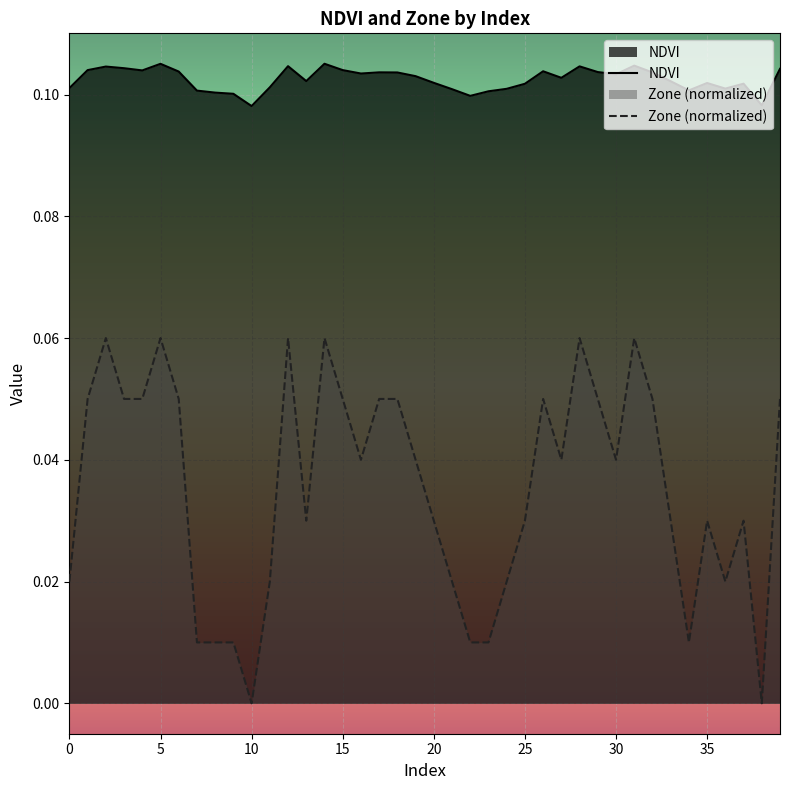

True or false: NDVI and Zone (normalized) intersect in this chart.

False